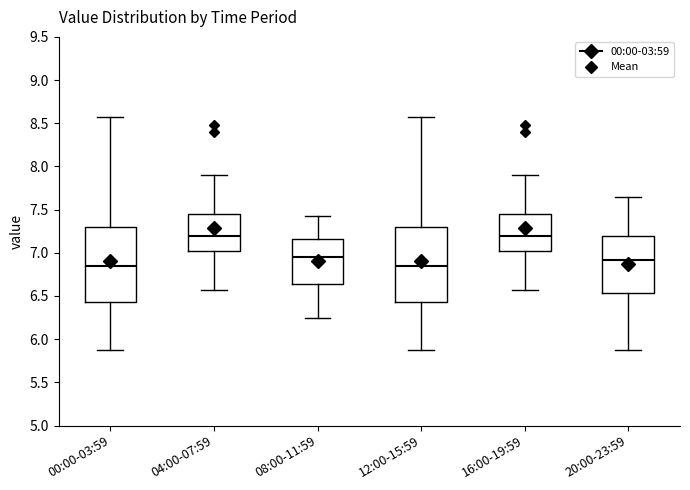

Where does the lower whisker of the box for 20:00-23:59 end on the y-axis? The values are not printed on the chart, so give them approximately, as read against the axis.

5.90